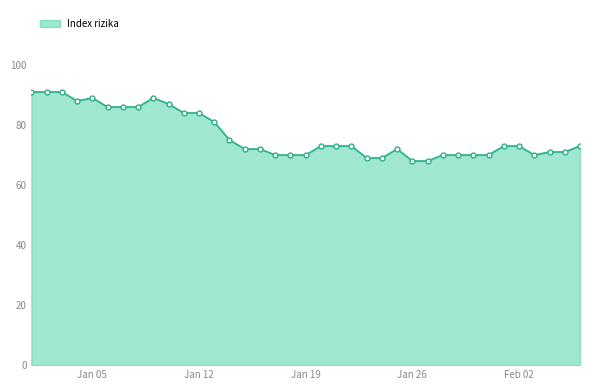

What is the sum of all values?

2838